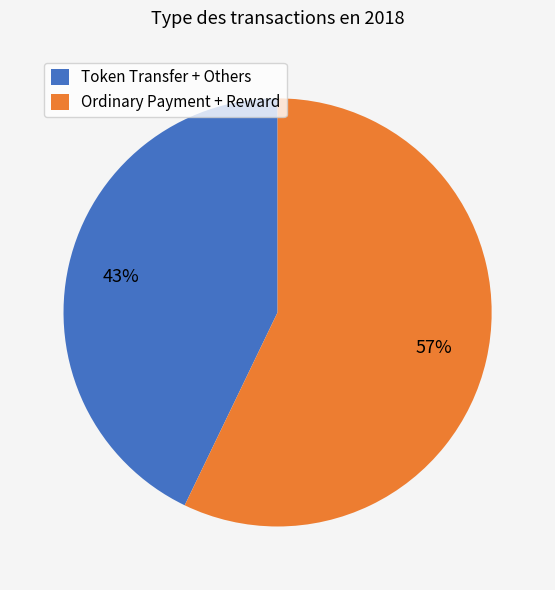

To the nearest percent, what is the difference between the largest and smallest slice percentages?

14%